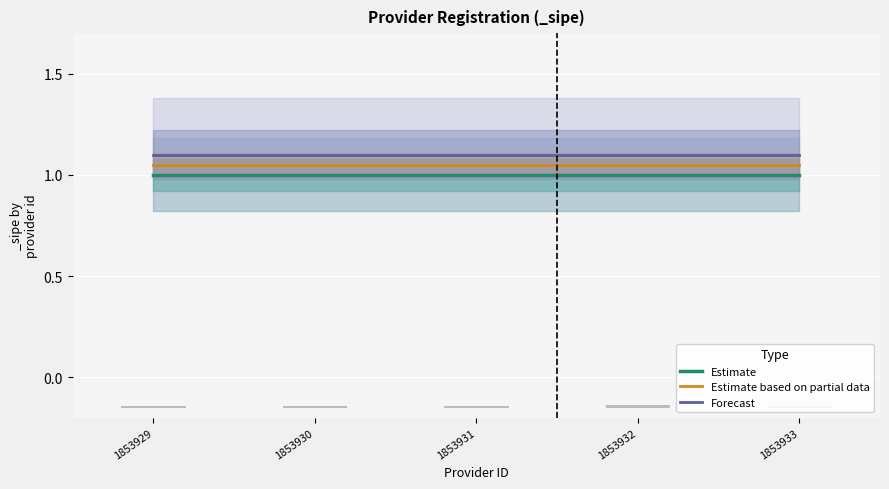

Read the Estimate value at 1853931.

1.0